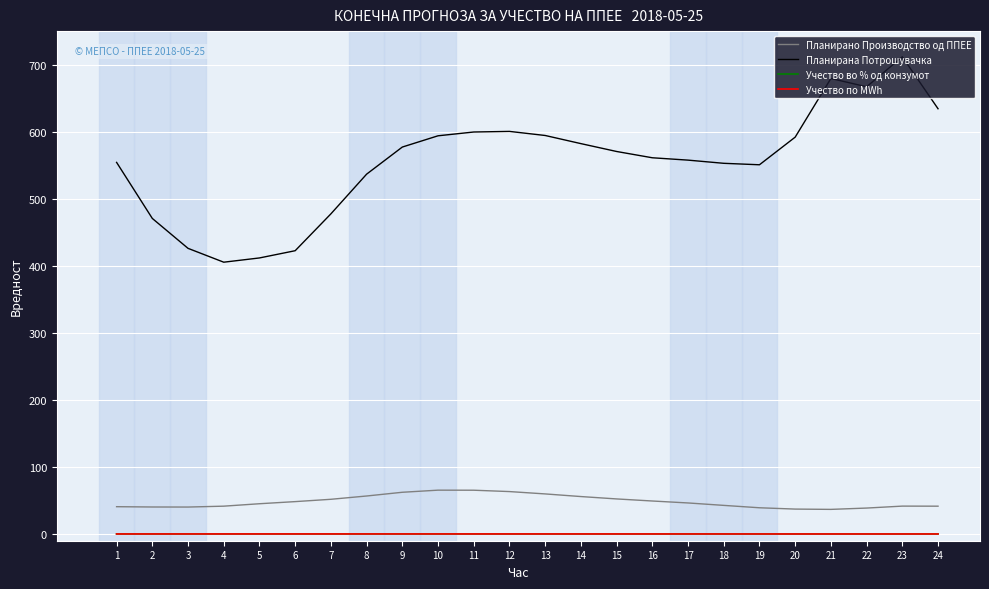

Reading right to left, list all the values displayed in this chart.

Планирано Производство од ППЕЕ: 24=41.5	23=41.6	22=38.7	21=36.7	20=37.2	19=39.1	18=42.7	17=46.3	16=49.2	15=52.3	14=55.9	13=59.8	12=63.3	11=65.3	10=65.4	9=62.3	8=56.7	7=51.8	6=48.3	5=45.2	4=41.5	3=40.2	2=40.3	1=40.8
Планирана Потрошувачка: 24=634.2	23=711.7	22=667.0	21=679.4	20=591.9	19=550.7	18=552.9	17=557.6	16=561.1	15=570.5	14=582.2	13=594.3	12=600.4	11=599.5	10=593.9	9=577.1	8=536.7	7=477.4	6=422.5	5=411.7	4=405.4	3=426.0	2=470.6	1=554.2
Учество во % од конзумот: 24=0.1	23=0.1	22=0.1	21=0.1	20=0.1	19=0.1	18=0.1	17=0.1	16=0.1	15=0.1	14=0.1	13=0.1	12=0.1	11=0.1	10=0.1	9=0.1	8=0.1	7=0.1	6=0.1	5=0.1	4=0.1	3=0.1	2=0.1	1=0.1
Учество по MWh: 24=0.1	23=0.1	22=0.1	21=0.1	20=0.1	19=0.1	18=0.1	17=0.1	16=0.1	15=0.1	14=0.1	13=0.1	12=0.1	11=0.1	10=0.1	9=0.1	8=0.1	7=0.1	6=0.1	5=0.1	4=0.1	3=0.1	2=0.1	1=0.1